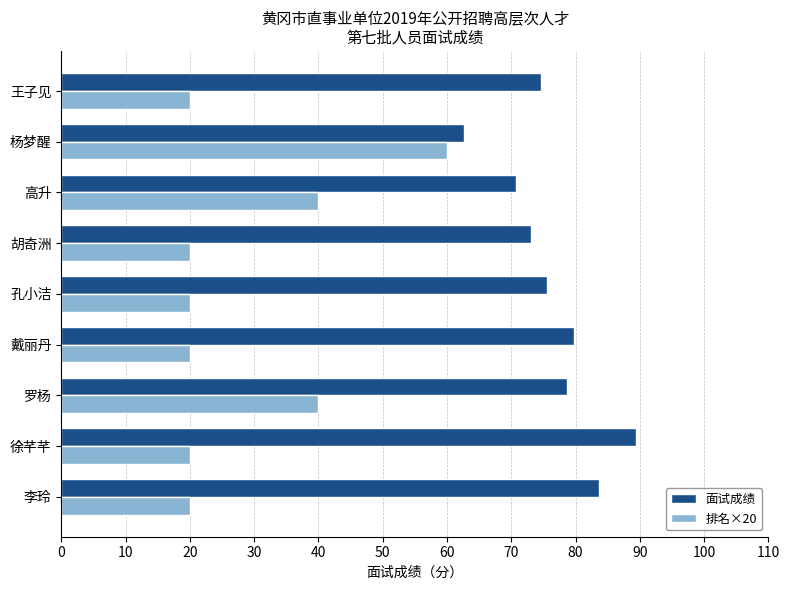

Which series has the widest spread of values?

排名×20